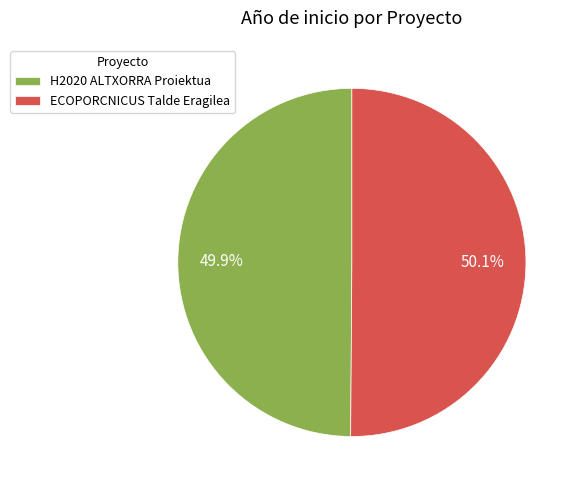

How many slices are in this pie chart?

2